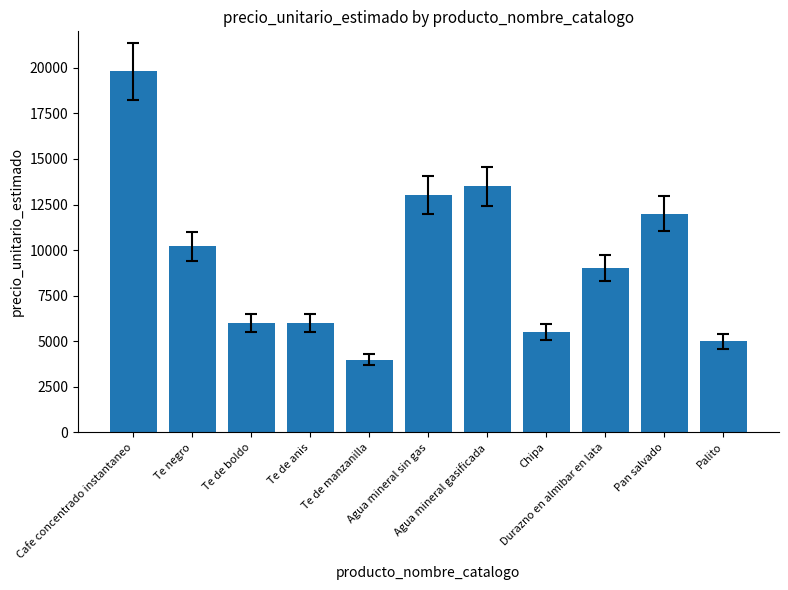

What is the approximate value at Te de anis?

6000